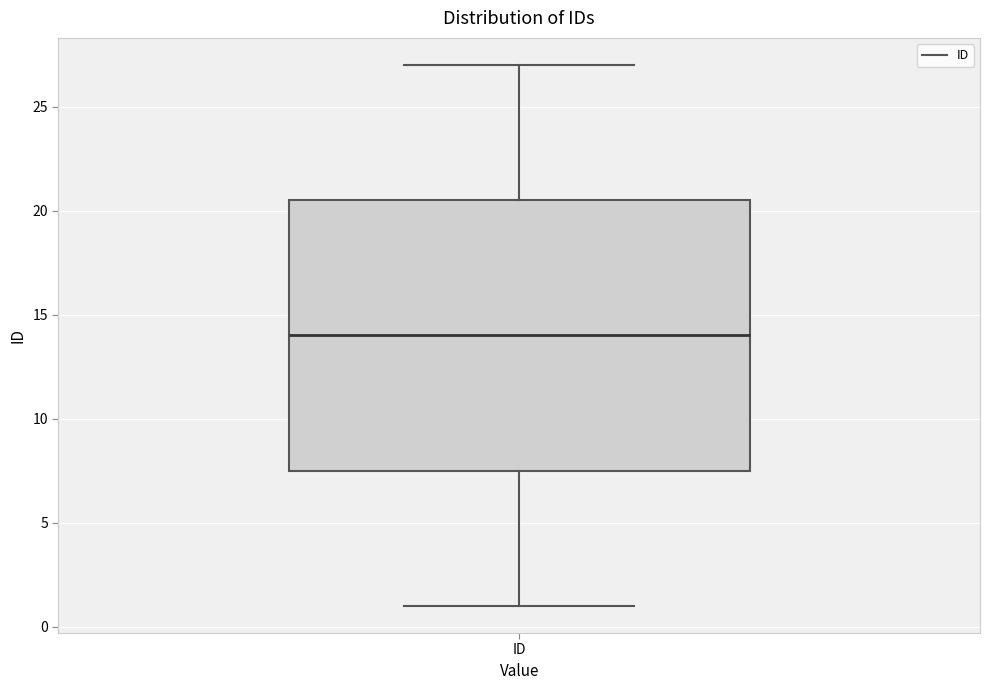

Read this box plot against the y-axis: the position of the median line, the range covered by the box, and the ends of both whiskers. The values are not printed on the chart, so give them approximately, as read against the axis.

median 14.0, box 7.5 to 20.5, whiskers 1.0 to 27.0